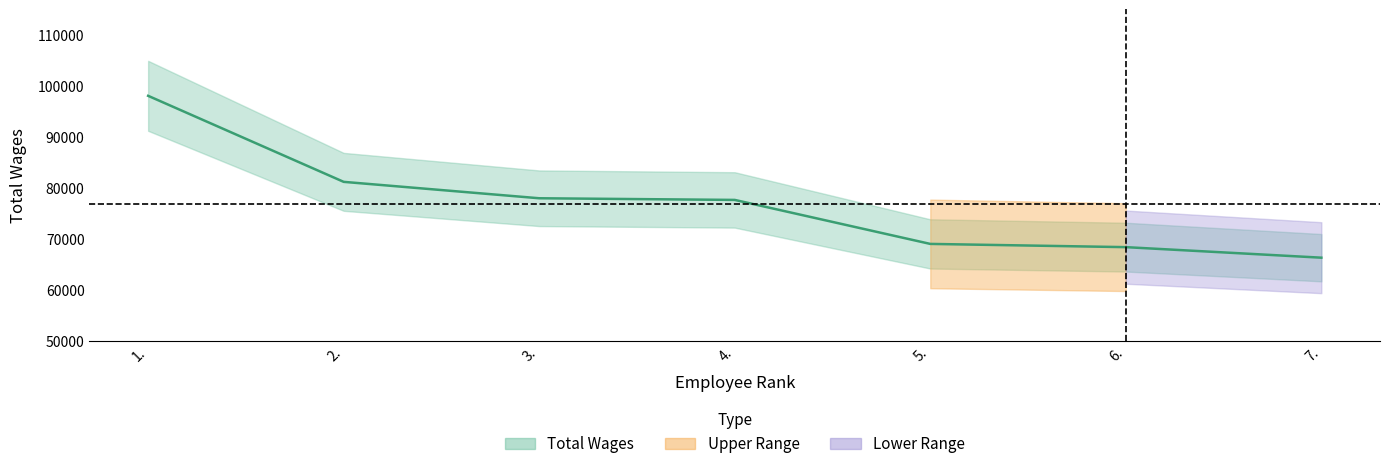

Which has a higher value, 3. or 4.?

3.